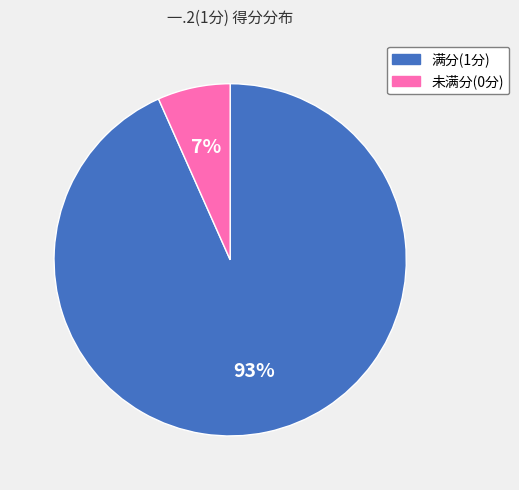

Is there any slice that represents more than half of the pie?

Yes